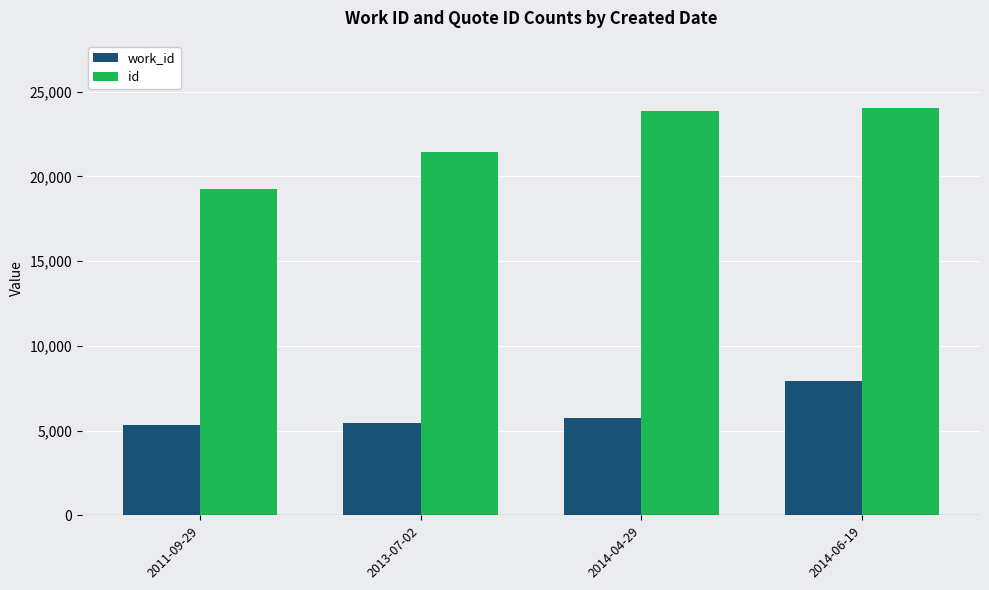

The value of work_id at 2013-07-02 is 5476. True or false?

True